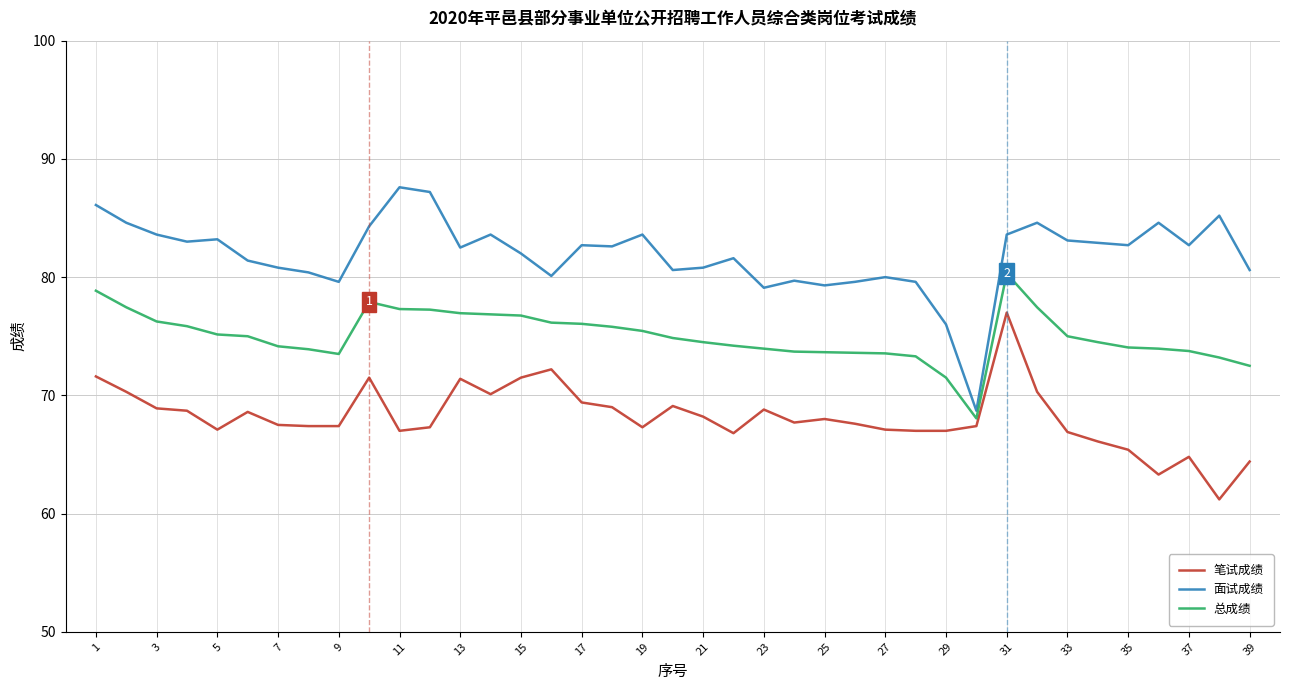

True or false: 总成绩 and 笔试成绩 cross at least once.

False